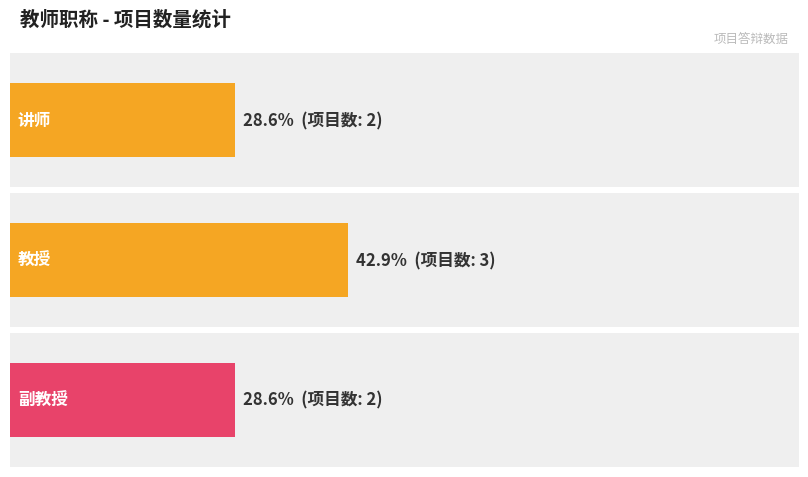

The value of 项目数量 at 副教授 is 2. True or false?

True